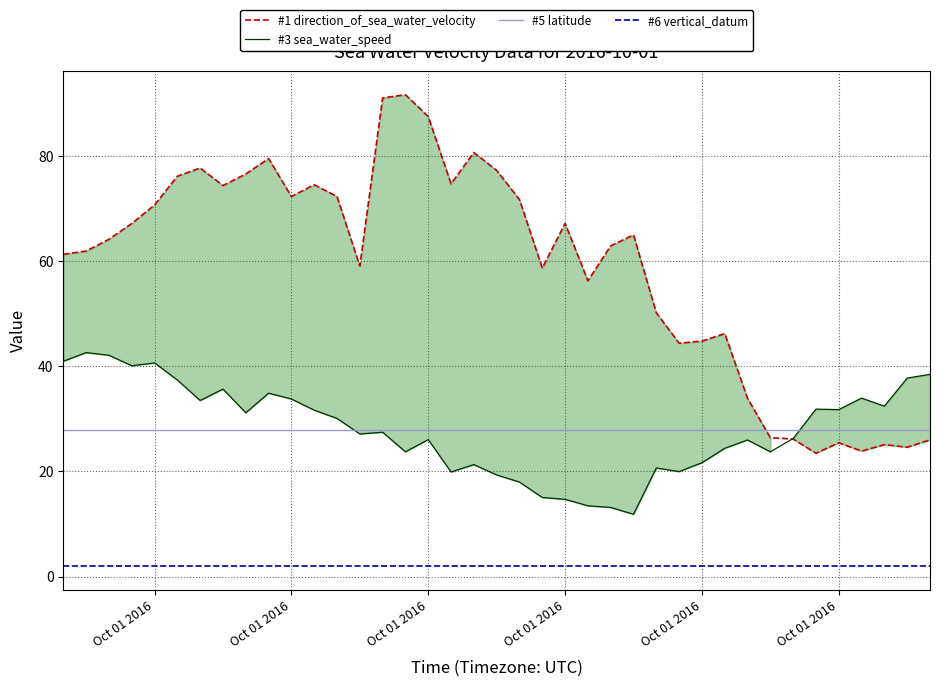

Is this an area chart (filled region under the line)?

No